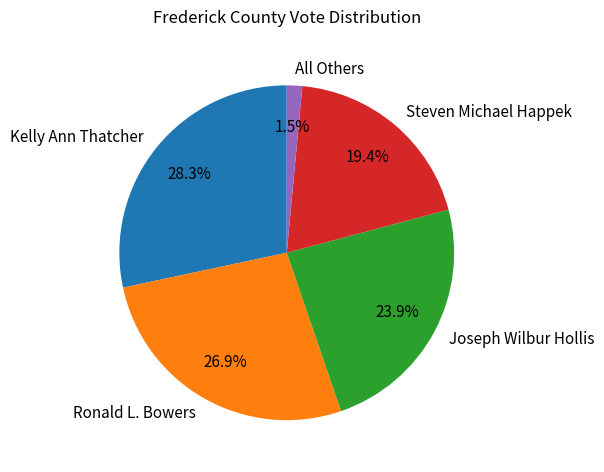

Combined, what portion of the pie is All Others and Kelly Ann Thatcher?

29.8%